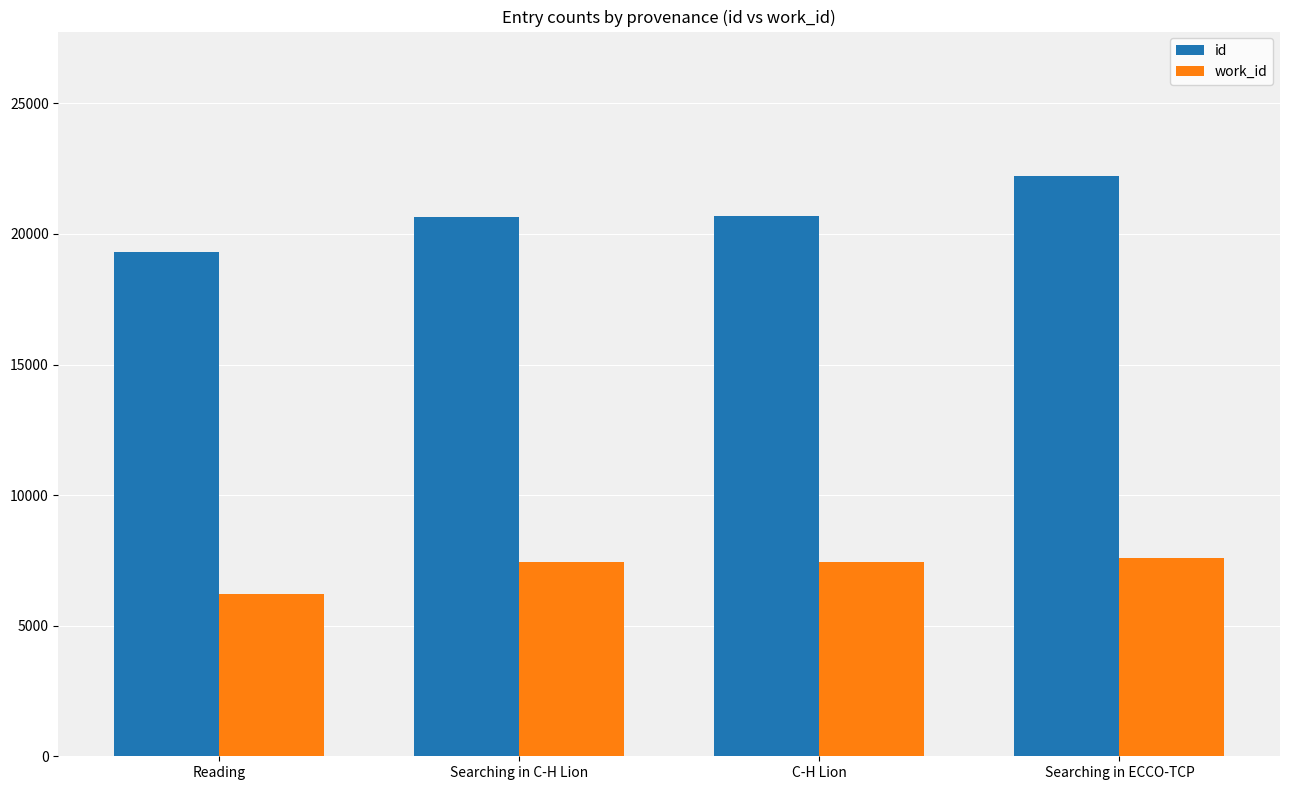

What are all the series names shown in the legend?

id, work_id